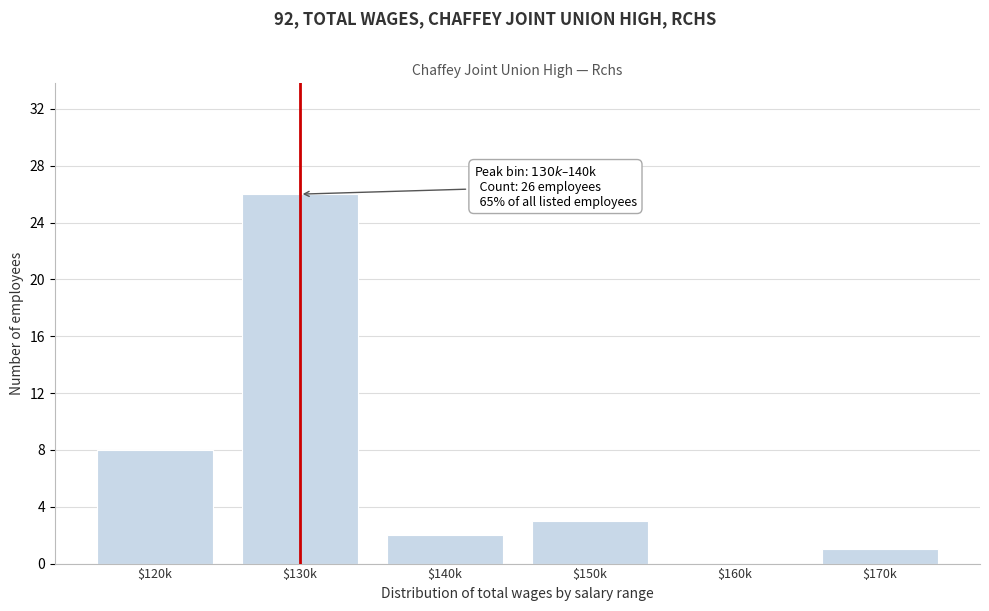

At which label is the value closest to 13?

$120k